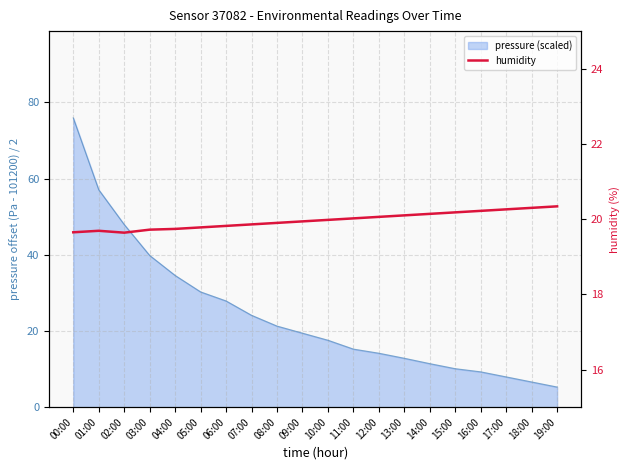

Read the value at 08:00.

19.9